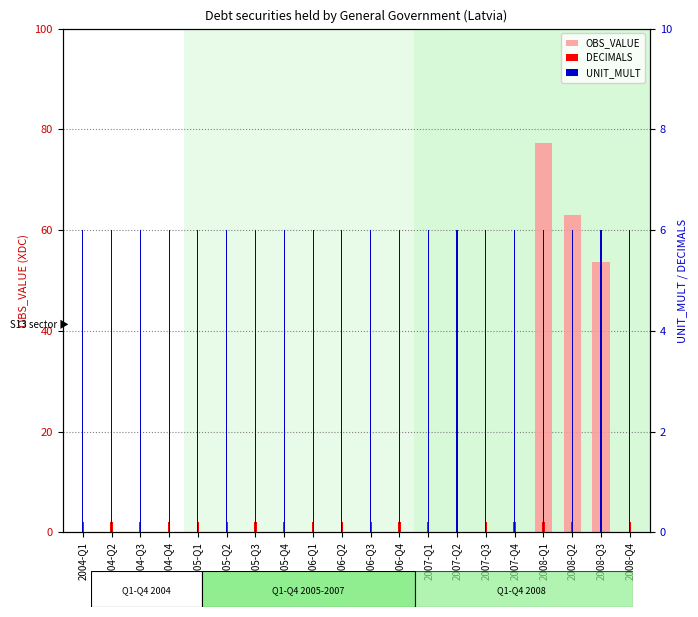

What is the sum of all UNIT_MULT values?

120.0